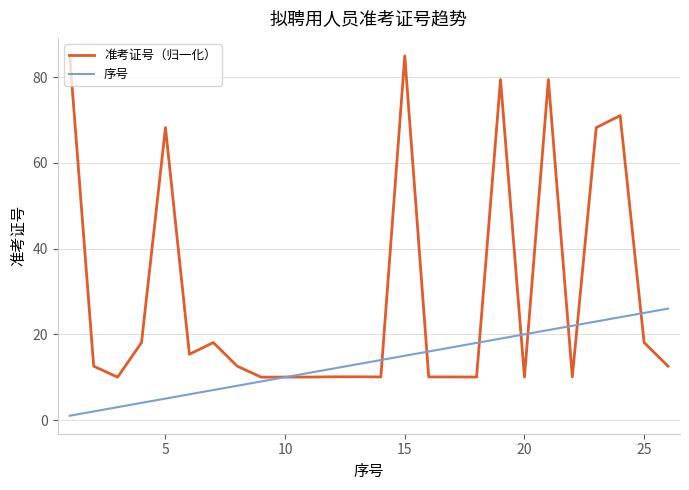

Which series has the largest total across all categories?

准考证号（归一化）